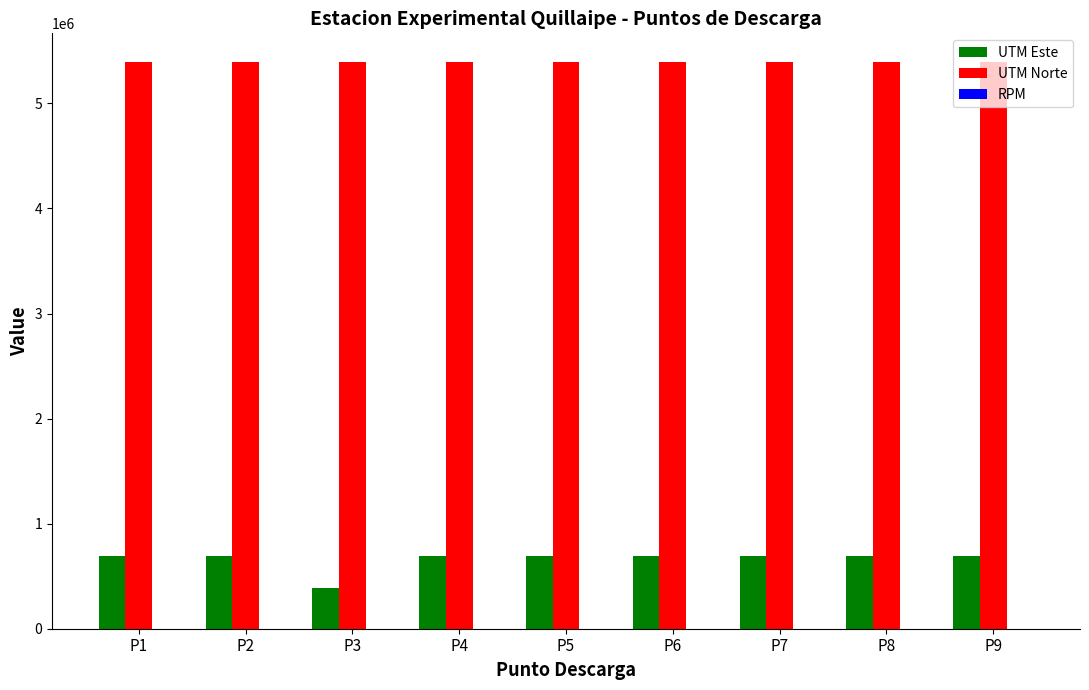

What is the average value of the UTM Norte series?

5397086